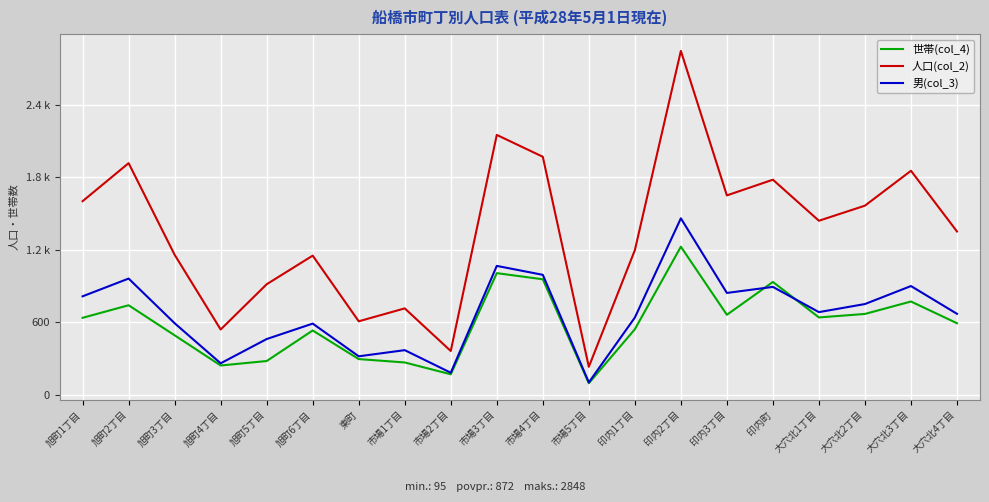

Reading left to right, transcribe all the data shown in this chart.

世帯(col_4): 旭町1丁目=637	旭町2丁目=741	旭町3丁目=492	旭町4丁目=242	旭町5丁目=279	旭町6丁目=532	東町=295	市場1丁目=267	市場2丁目=169	市場3丁目=1007	市場4丁目=956	市場5丁目=95	印内1丁目=542	印内2丁目=1226	印内3丁目=662	印内町=934	大穴北1丁目=640	大穴北2丁目=669	大穴北3丁目=772	大穴北4丁目=592
人口(col_2): 旭町1丁目=1603	旭町2丁目=1918	旭町3丁目=1159	旭町4丁目=540	旭町5丁目=915	旭町6丁目=1152	東町=608	市場1丁目=715	市場2丁目=362	市場3丁目=2152	市場4丁目=1971	市場5丁目=231	印内1丁目=1197	印内2丁目=2848	印内3丁目=1651	印内町=1781	大穴北1丁目=1441	大穴北2丁目=1566	大穴北3丁目=1855	大穴北4丁目=1352
男(col_3): 旭町1丁目=815	旭町2丁目=962	旭町3丁目=592	旭町4丁目=260	旭町5丁目=461	旭町6丁目=589	東町=318	市場1丁目=369	市場2丁目=182	市場3丁目=1067	市場4丁目=993	市場5丁目=102	印内1丁目=639	印内2丁目=1461	印内3丁目=843	印内町=893	大穴北1丁目=684	大穴北2丁目=751	大穴北3丁目=900	大穴北4丁目=670